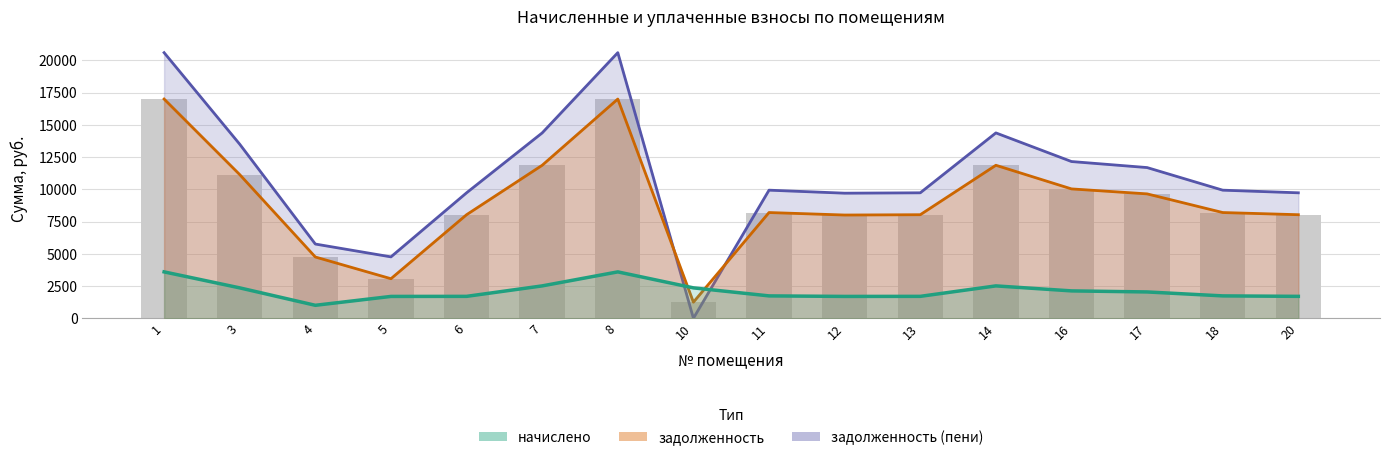

Where is задолженность nearest to the value 9125?

17